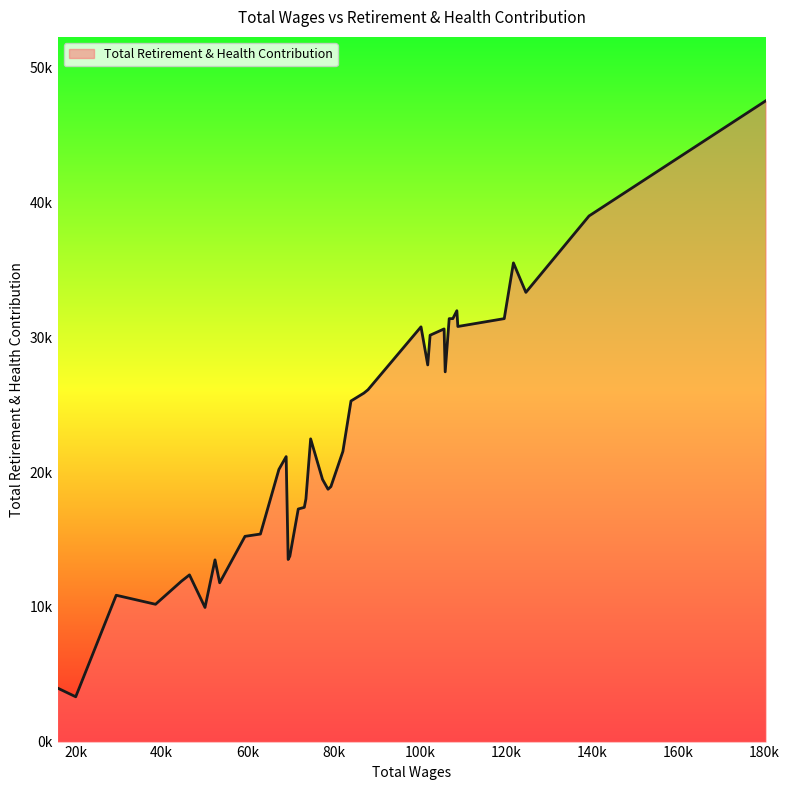

Does the chart have visible grid lines?

No